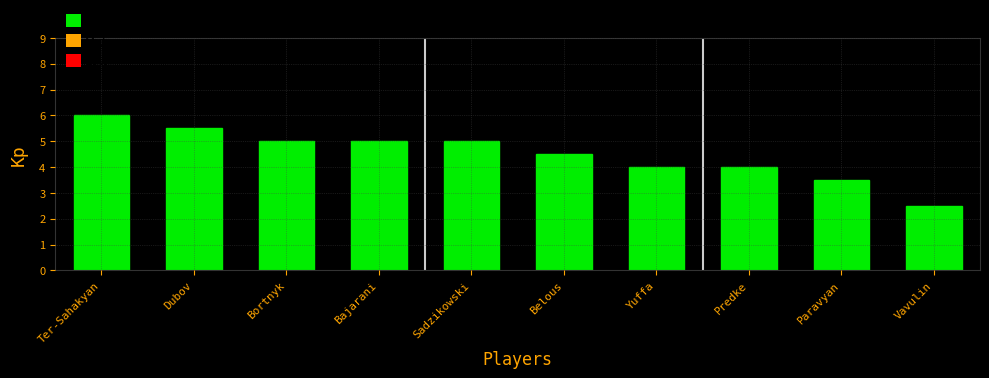

Reading right to left, transcribe all the data shown in this chart.

2.5	3.5	4.0	4.0	4.5	5.0	5.0	5.0	5.5	6.0